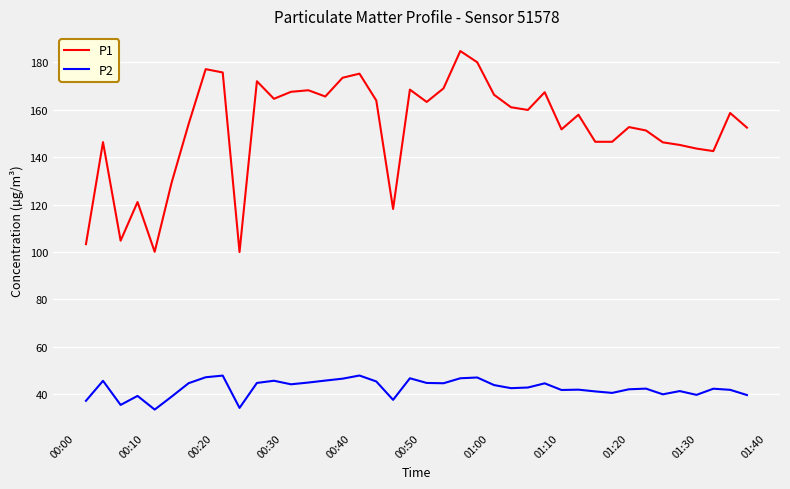

True or false: P2 and P1 intersect in this chart.

False